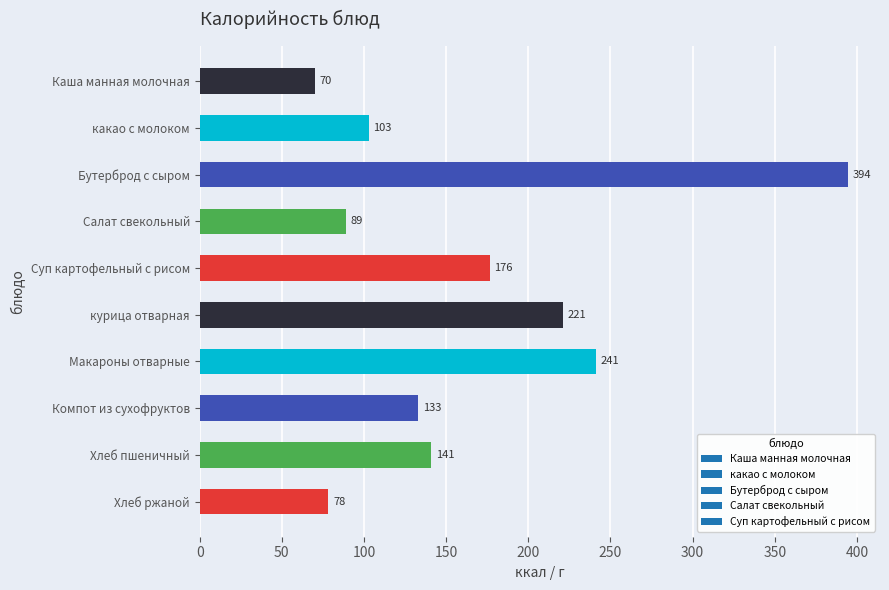

Rank the categories by value from lowest to highest.

Каша манная молочная, Хлеб ржаной, Салат свекольный, какао с молоком, Компот из сухофруктов, Хлеб пшеничный, Суп картофельный с рисом, курица отварная, Макароны отварные, Бутерброд с сыром